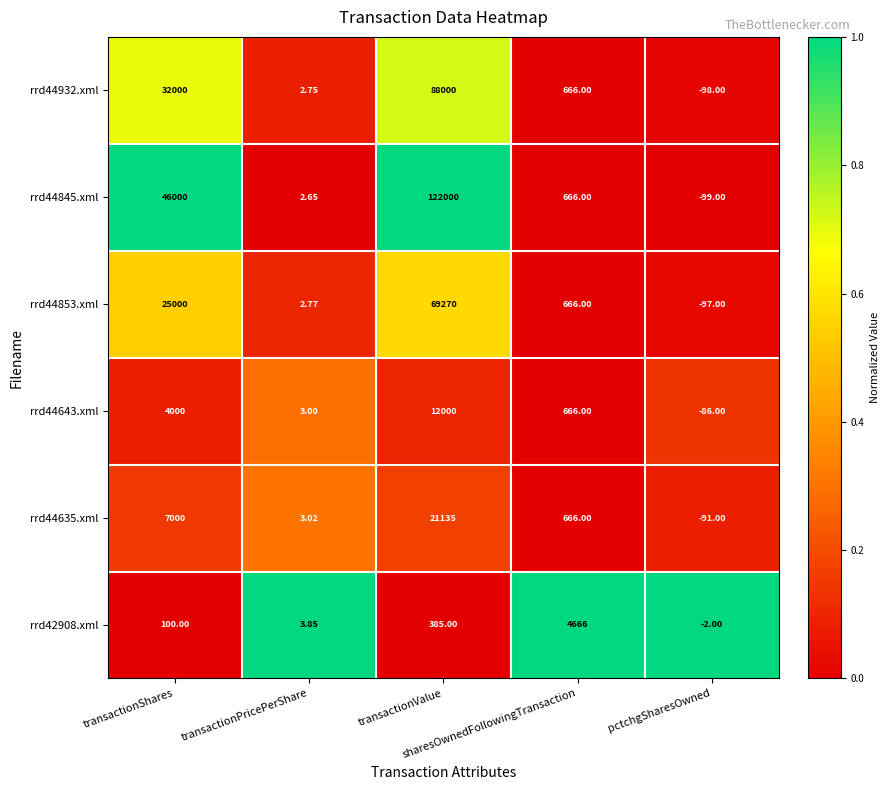

How many data points in rrd44853.xml are less than 666?

2